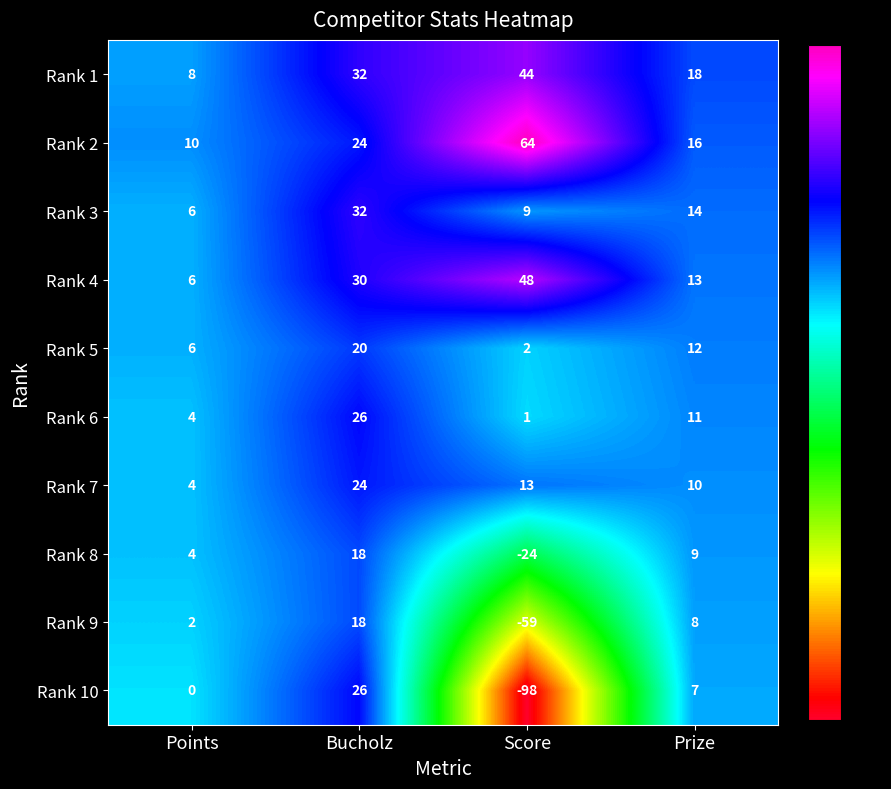

What is the spread (max minus min) of values at Points?

10